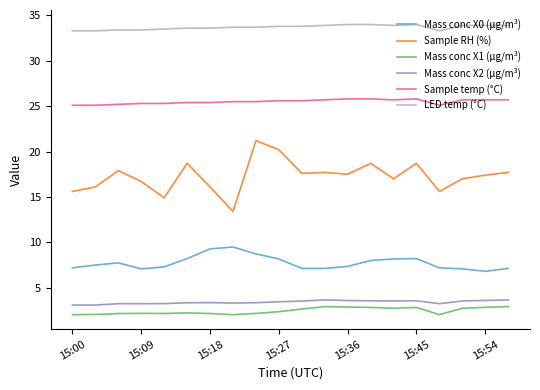

Which series has the widest spread of values?

Sample RH (%)